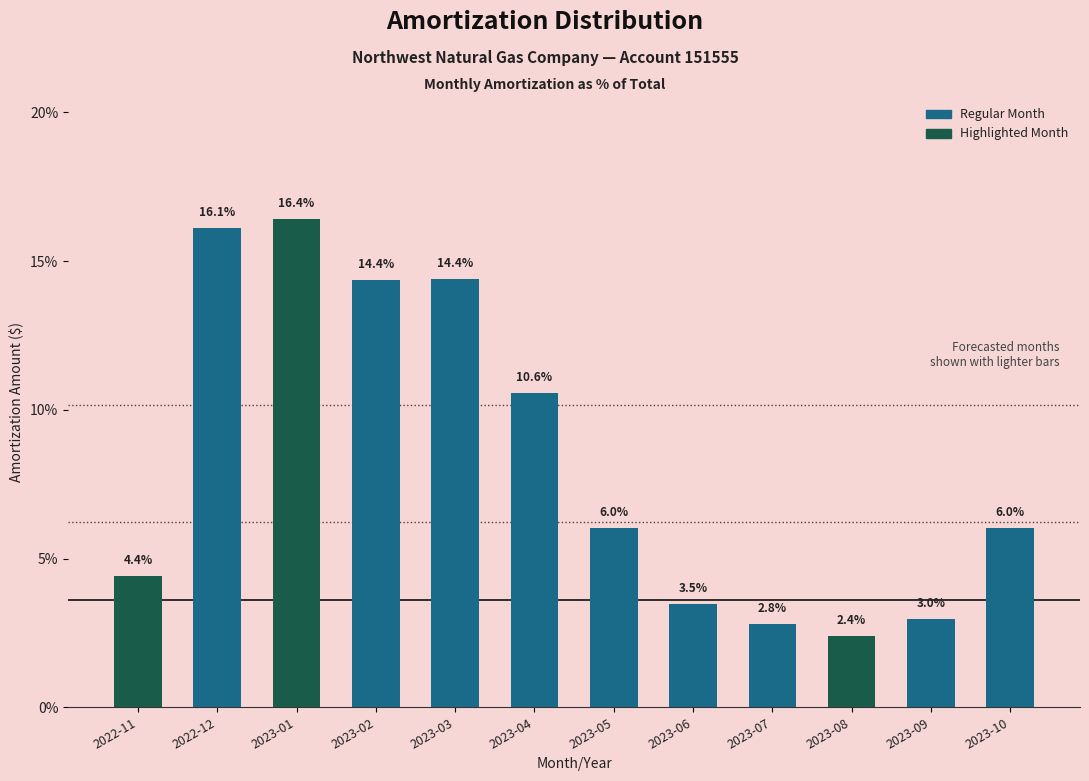

Reading right to left, list all the values displayed in this chart.

2023-10=6.0	2023-09=3.0	2023-08=2.4	2023-07=2.8	2023-06=3.5	2023-05=6.0	2023-04=10.6	2023-03=14.4	2023-02=14.4	2023-01=16.4	2022-12=16.1	2022-11=4.4